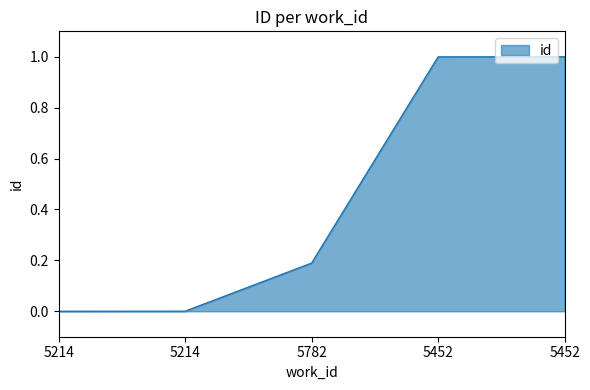

What is the label of the 5th point from the right?

5214